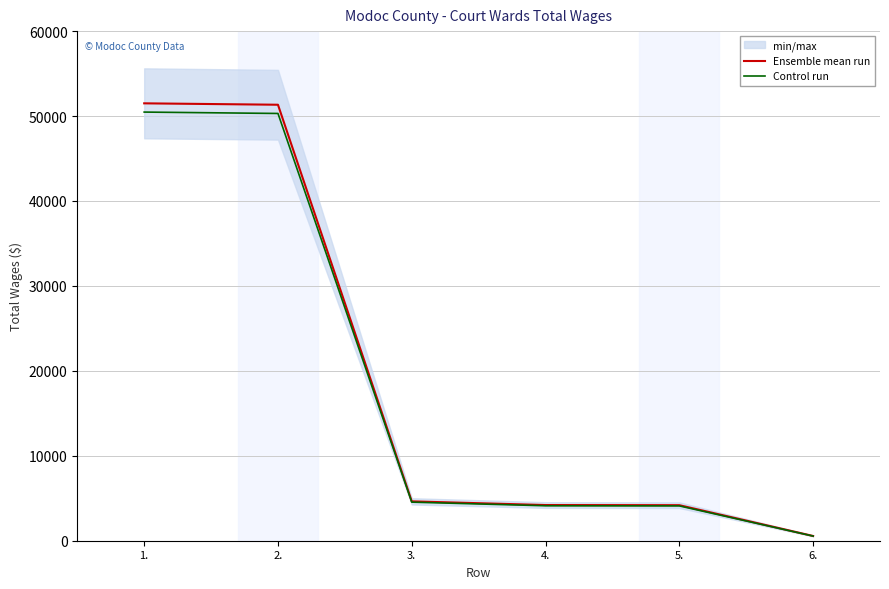

Which series has the widest spread of values?

Ensemble mean run